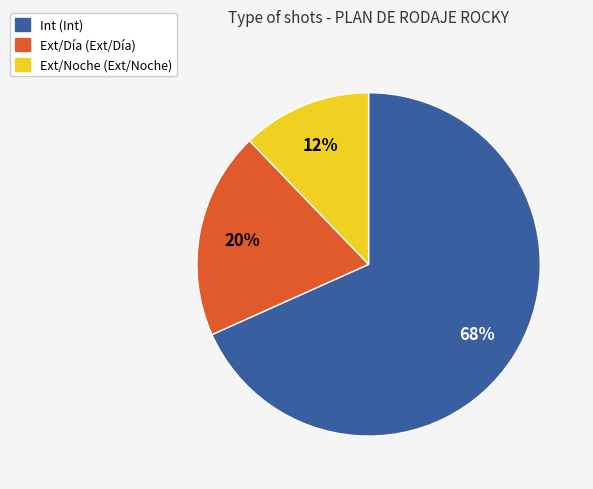

Is there any slice that represents more than half of the pie?

Yes